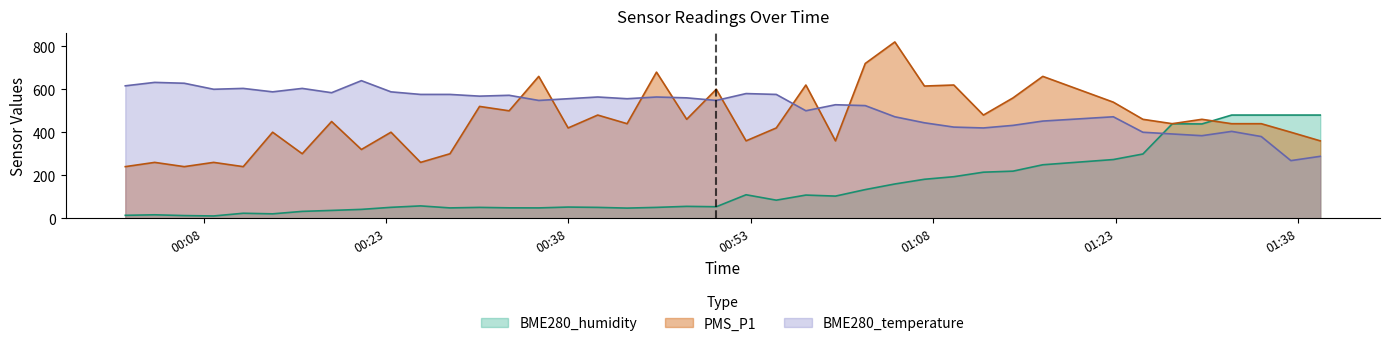

Where do BME280_humidity and PMS_P1 first cross each other?

2023/10/26 01:30:06 and 2023/10/26 01:32:33